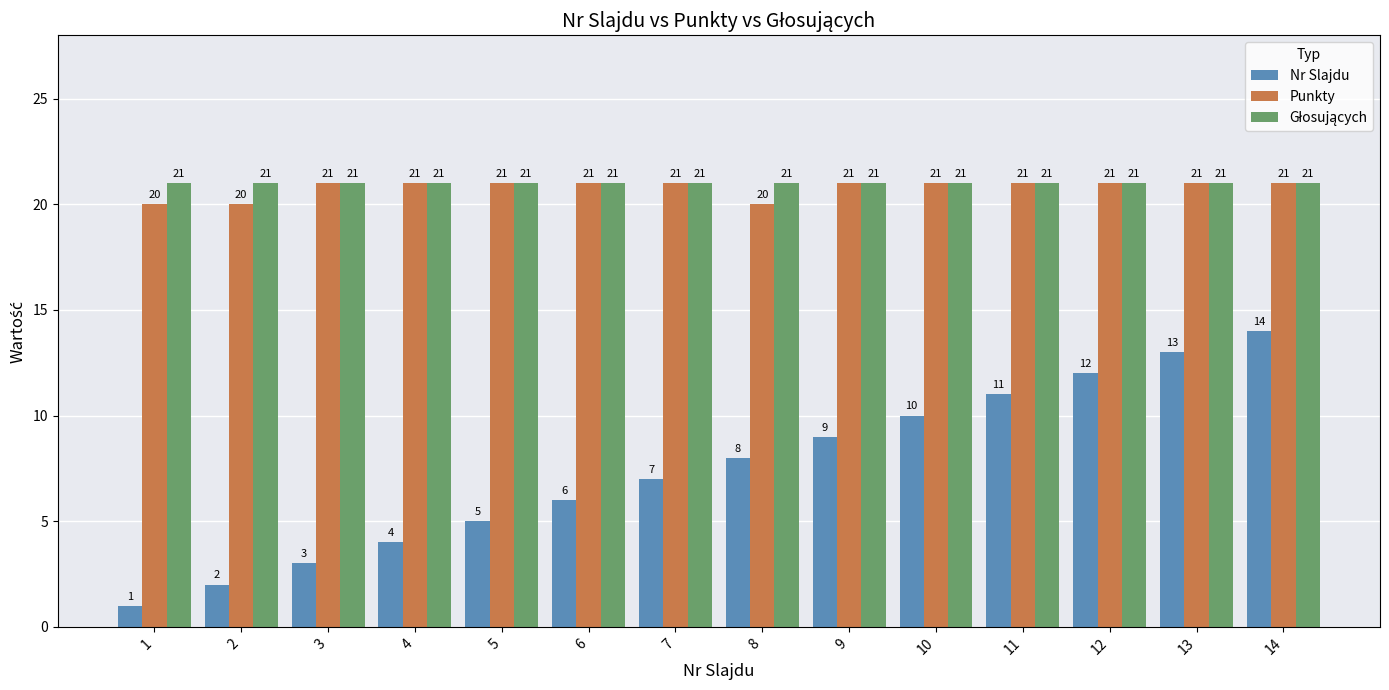

What is the average value of the Nr Slajdu series?

8